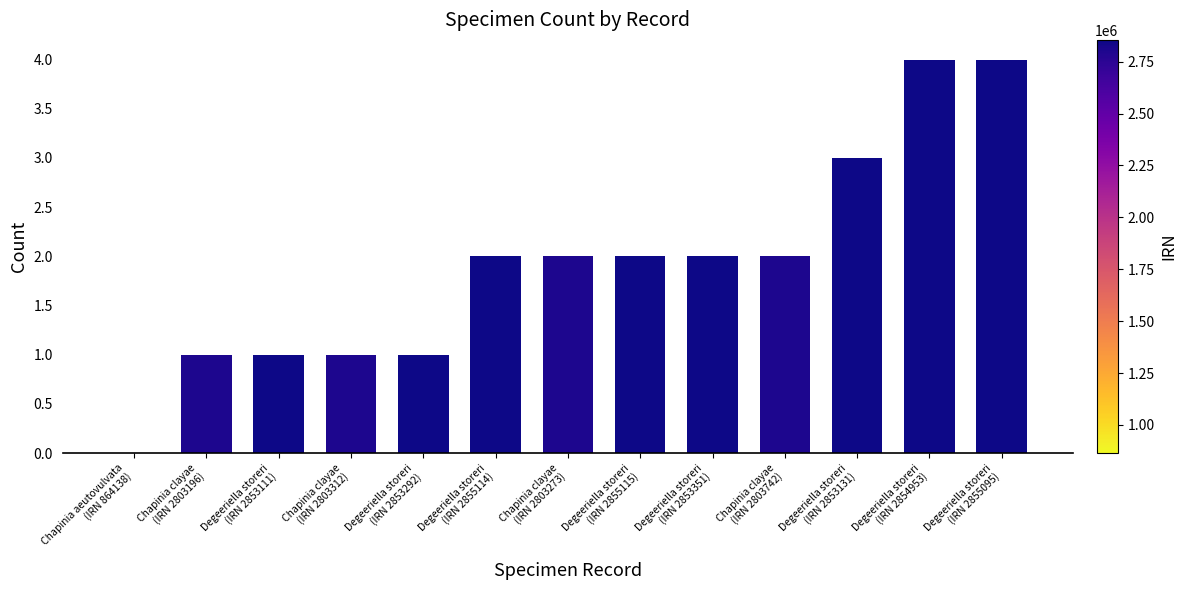

What is the maximum value shown in the chart?

4